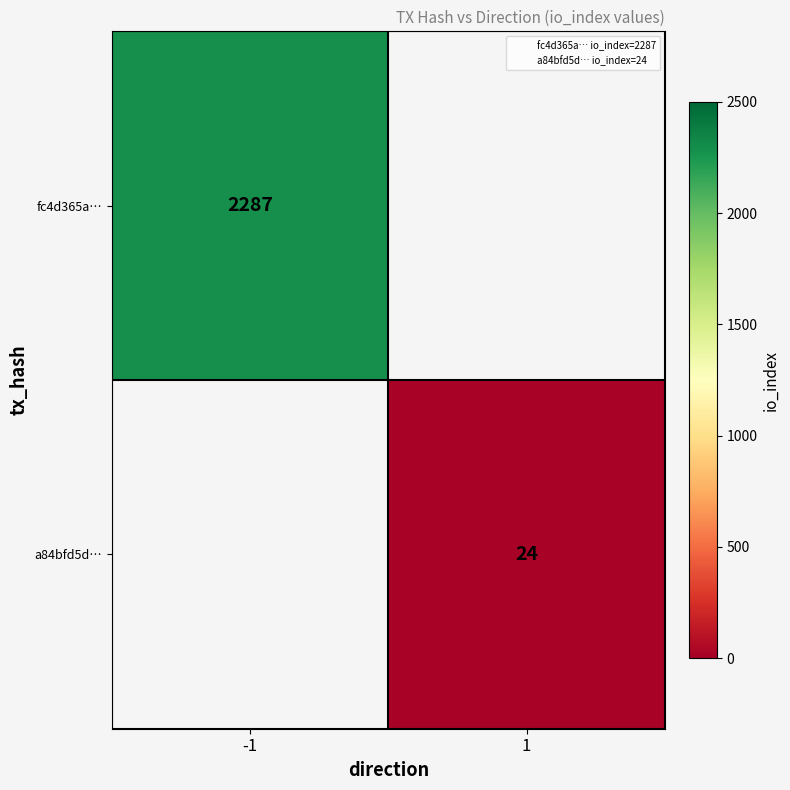

How many series are shown in this chart?

2